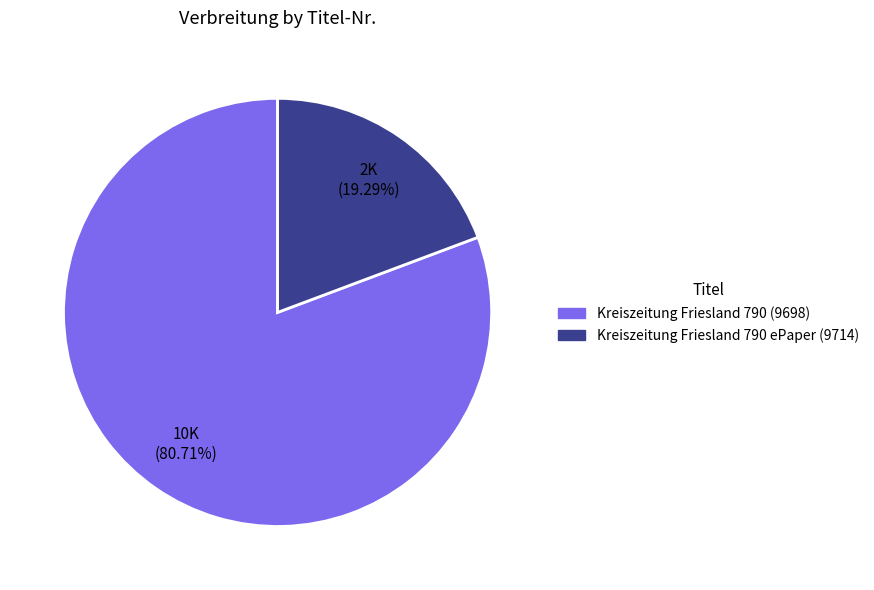

Which slice is the smallest?

Kreiszeitung Friesland 790 ePaper (9714)